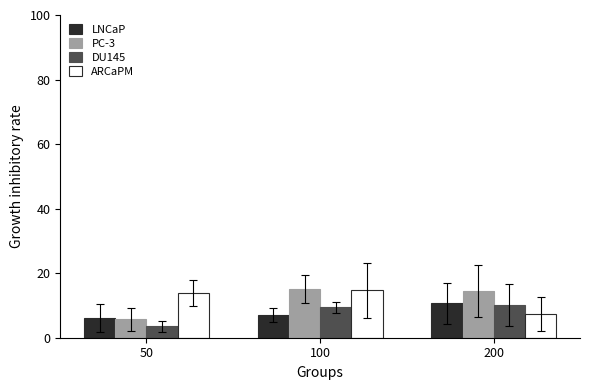

Is the value of DU145 at 200 greater than the value of LNCaP at 100?

Yes